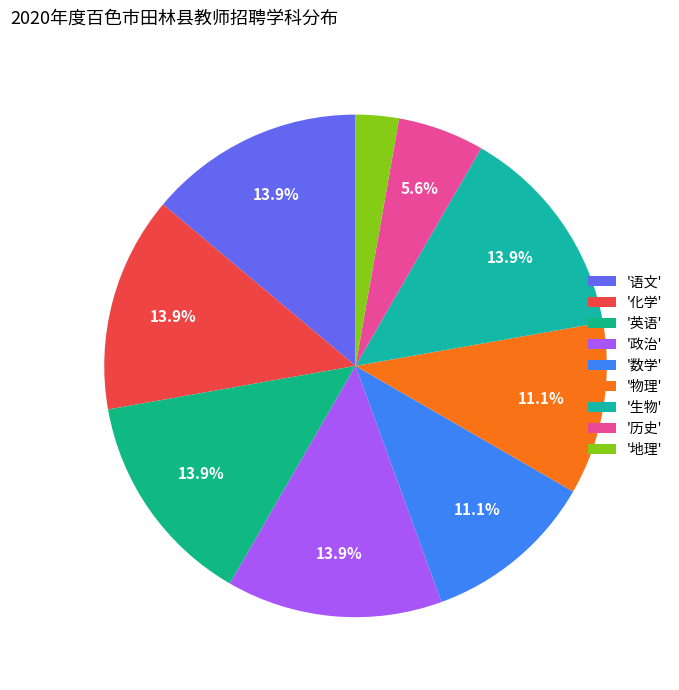

Count the number of slices in the pie.

9